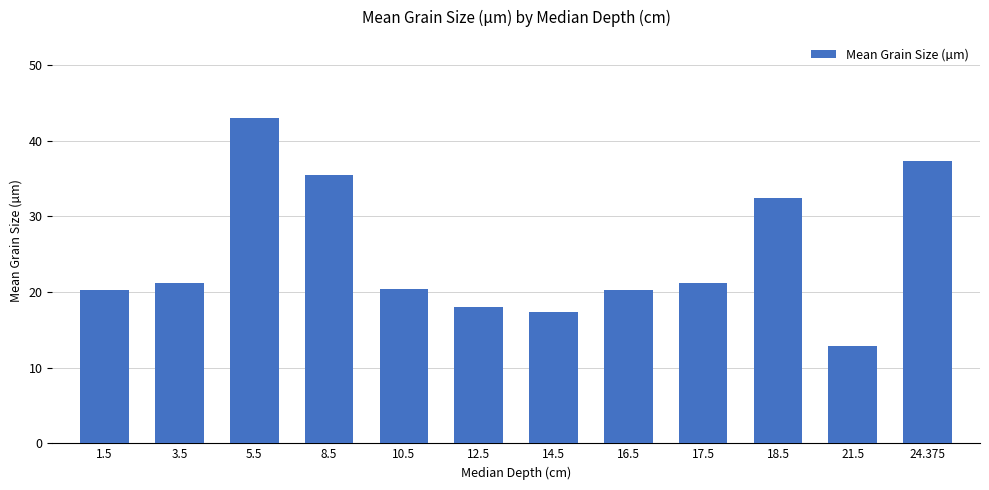

The chart shows a value of 20.4 at 10.5. True or false?

True